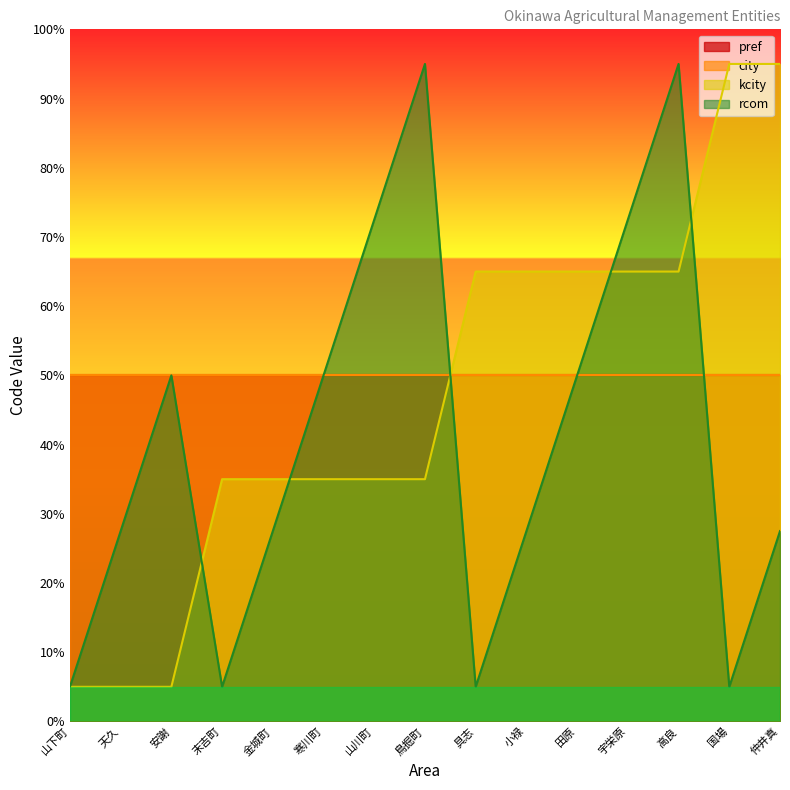

What is the average value of the kcity series?

47.0